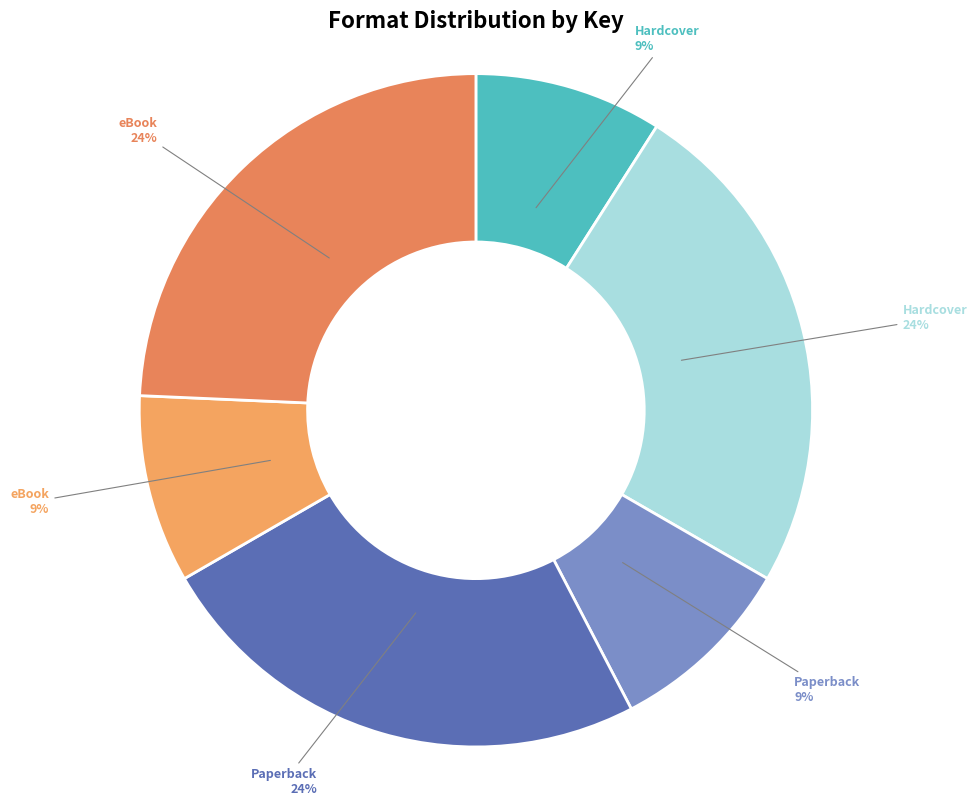

How many slices are in this pie chart?

6